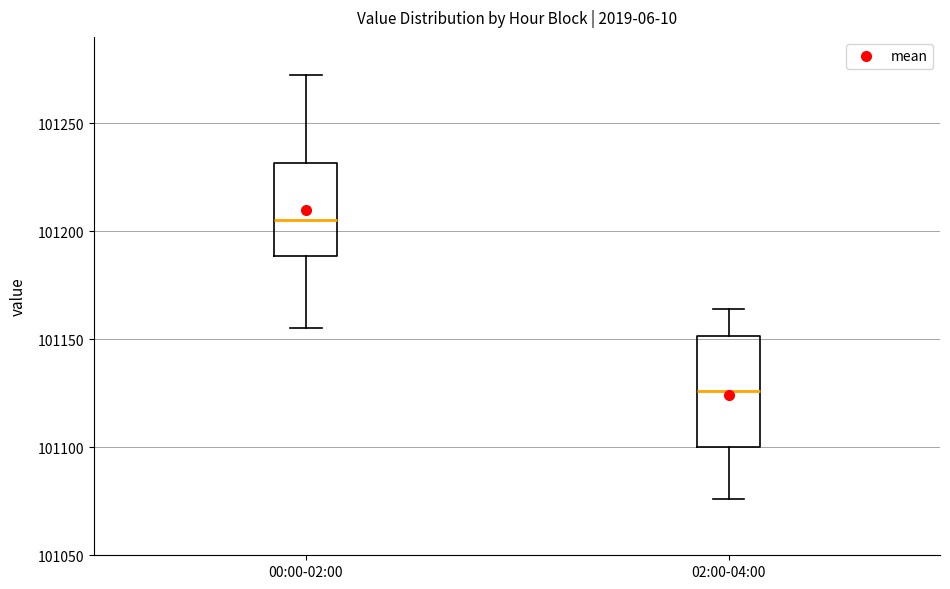

Where is the upper edge of the box for 02:00-04:00 on the y-axis? The values are not printed on the chart, so give them approximately, as read against the axis.

101150